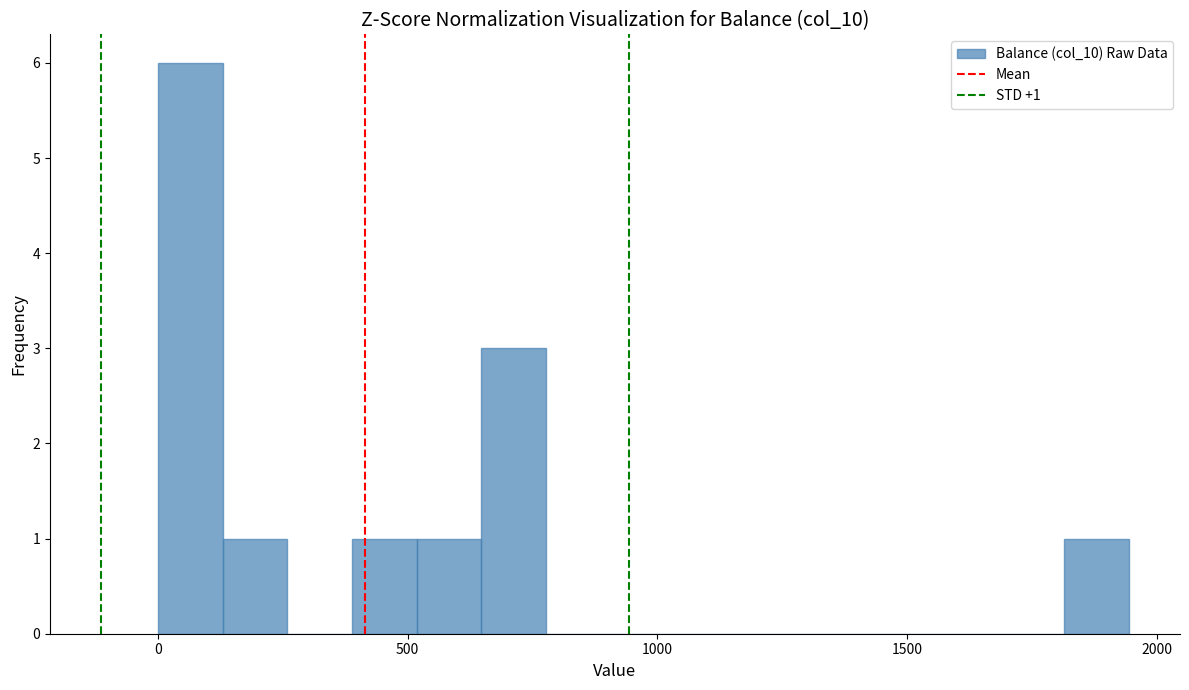

Around what value on the x-axis is the tallest bar? Give the approximate position of its centre, as read against the axis.

50